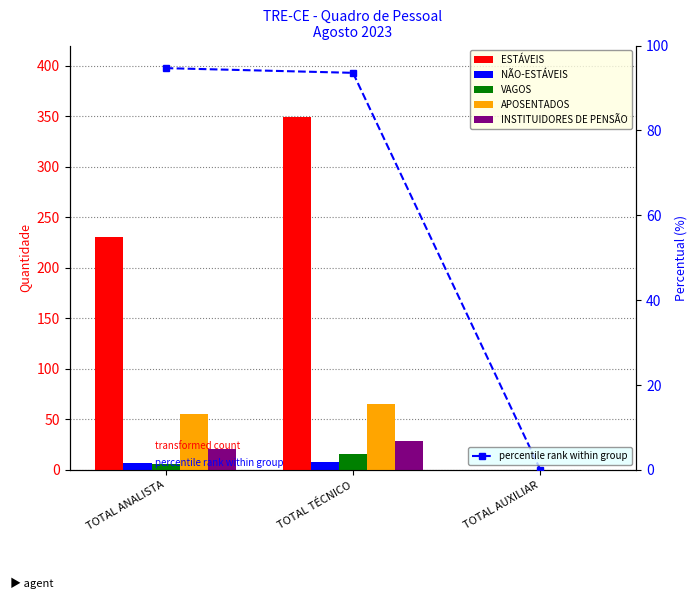

Rank the series by their maximum value, from lowest to highest.

NÃO-ESTÁVEIS, VAGOS, INSTITUIDORES DE PENSÃO, APOSENTADOS, percentile rank within group, ESTÁVEIS